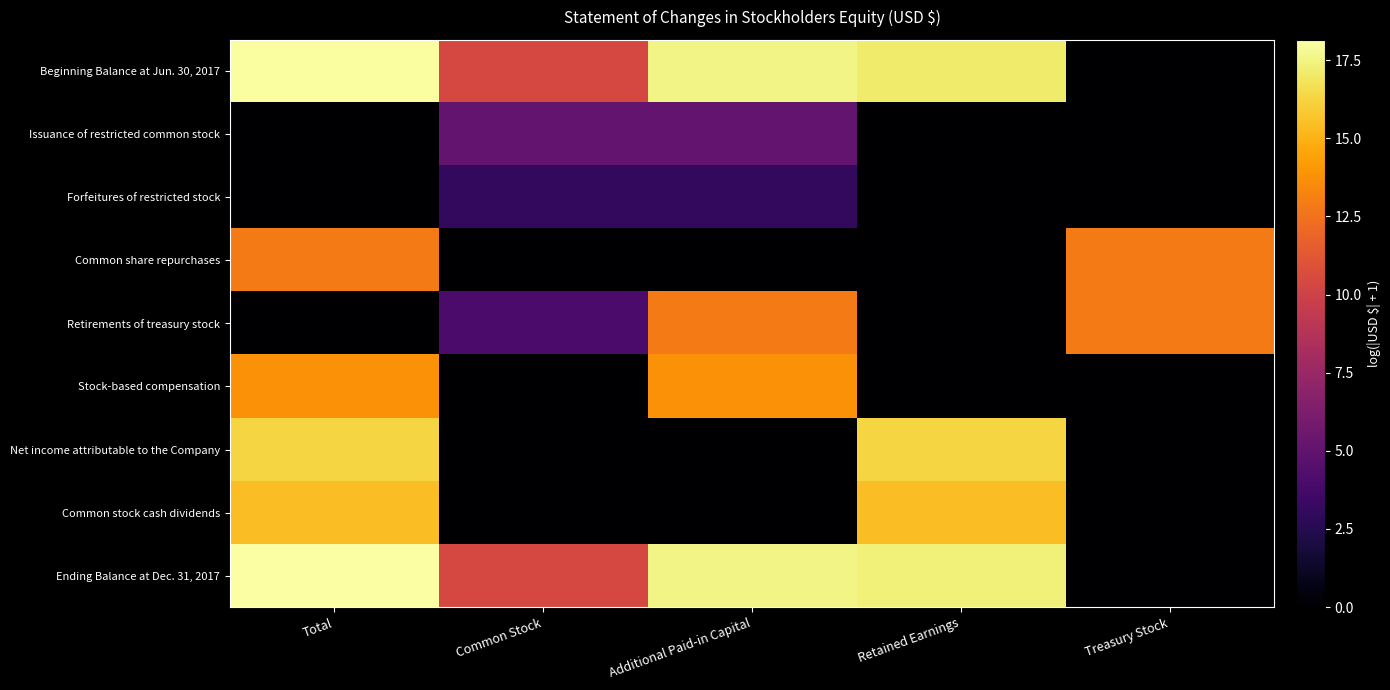

Reading left to right, extract all data points from this chart.

Beginning Balance at Jun. 30, 2017: Total=18.0	Common Stock=10.4	Additional Paid-in Capital=17.5	Retained Earnings=17.1	Treasury Stock=0.0
Issuance of restricted common stock: Total=0.0	Common Stock=5.1	Additional Paid-in Capital=5.1	Retained Earnings=0.0	Treasury Stock=0.0
Forfeitures of restricted stock: Total=0.0	Common Stock=3.0	Additional Paid-in Capital=3.0	Retained Earnings=0.0	Treasury Stock=0.0
Common share repurchases: Total=12.9	Common Stock=0.0	Additional Paid-in Capital=0.0	Retained Earnings=0.0	Treasury Stock=12.9
Retirements of treasury stock: Total=0.0	Common Stock=4.0	Additional Paid-in Capital=12.9	Retained Earnings=0.0	Treasury Stock=12.9
Stock-based compensation: Total=13.8	Common Stock=0.0	Additional Paid-in Capital=13.8	Retained Earnings=0.0	Treasury Stock=0.0
Net income attributable to the Company: Total=16.3	Common Stock=0.0	Additional Paid-in Capital=0.0	Retained Earnings=16.3	Treasury Stock=0.0
Common stock cash dividends: Total=15.4	Common Stock=0.0	Additional Paid-in Capital=0.0	Retained Earnings=15.4	Treasury Stock=0.0
Ending Balance at Dec. 31, 2017: Total=18.1	Common Stock=10.4	Additional Paid-in Capital=17.5	Retained Earnings=17.4	Treasury Stock=0.0